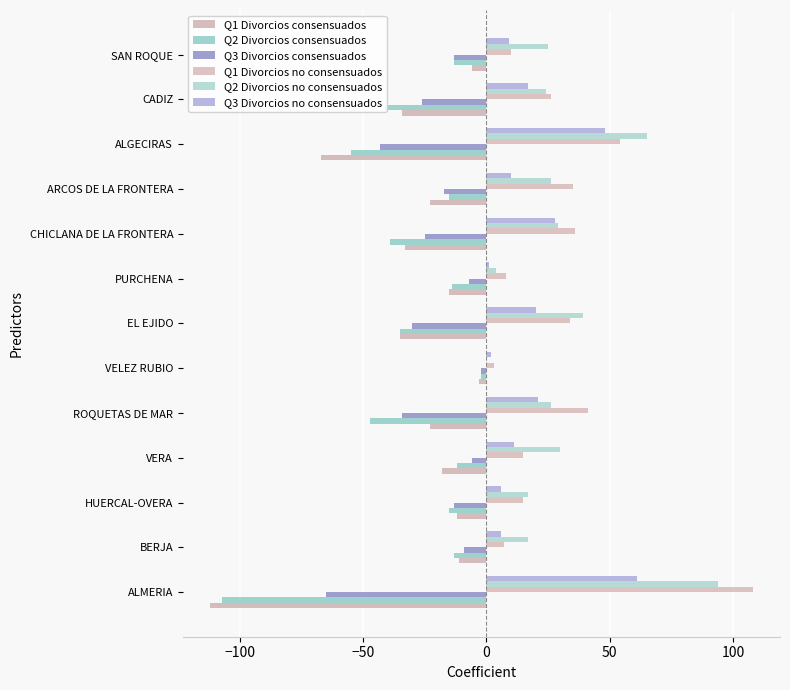

What is the sum of all Q3 Divorcios no consensuados values?

240